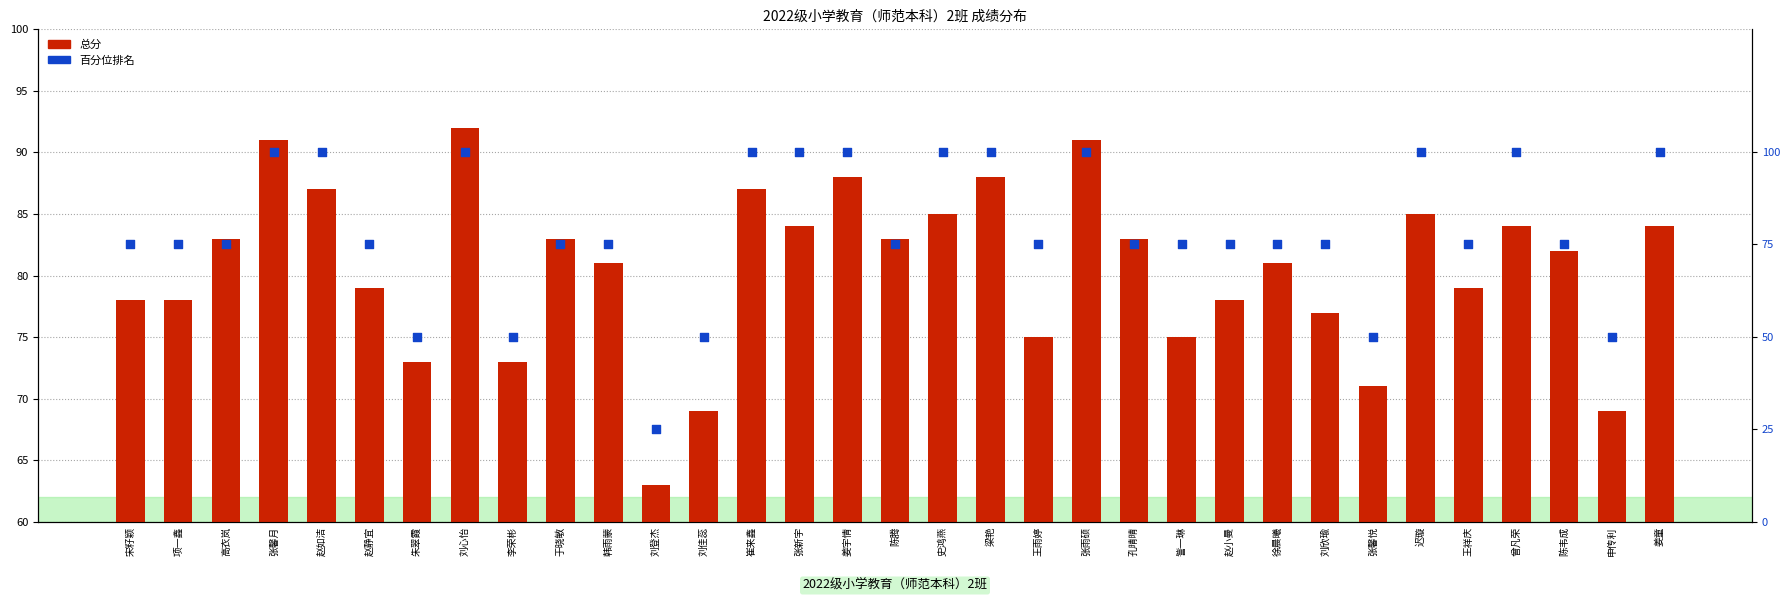

What is the total value across all series at 赵静宜?

154